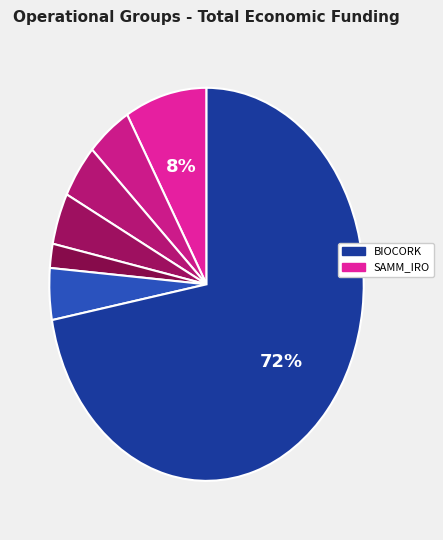

To the nearest percent, what is the average slice percentage?

14%